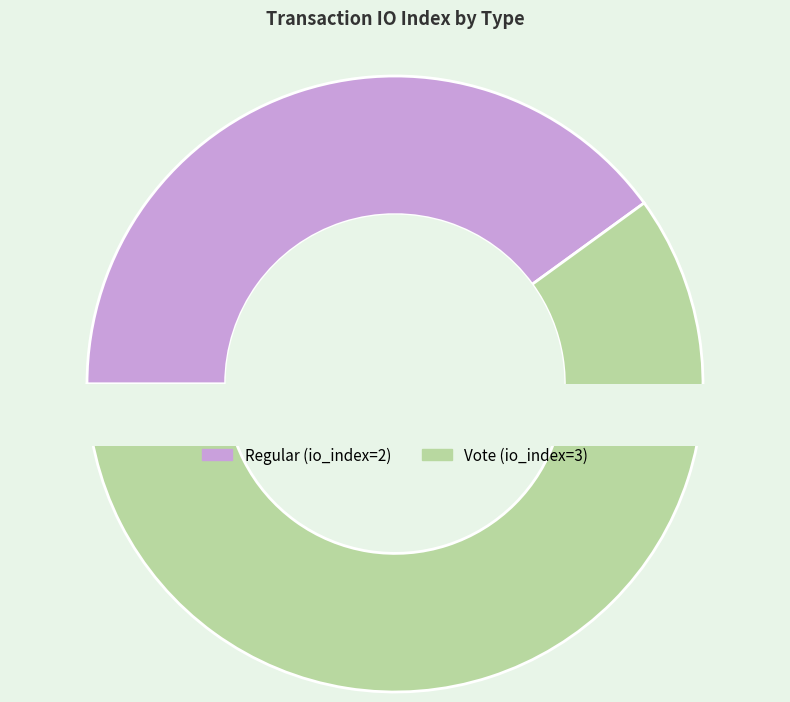

Which slice represents more than half of the pie?

Vote